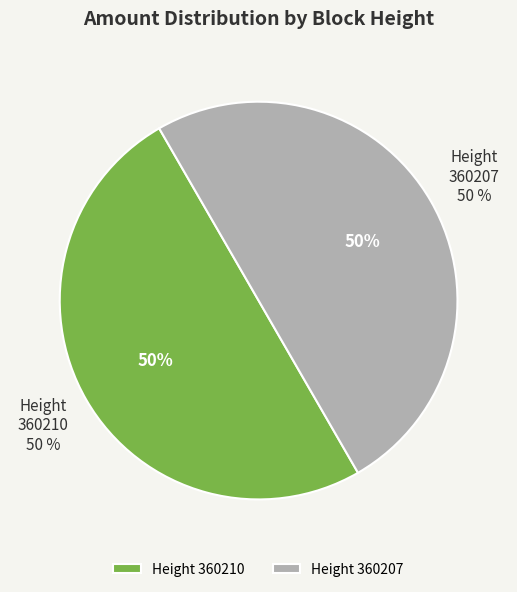

What is the largest slice in the pie chart?

360207